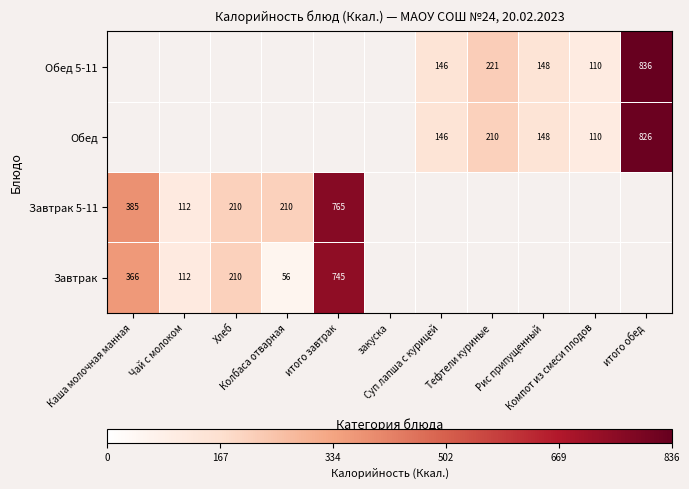

Which series has the widest spread of values?

Завтрак